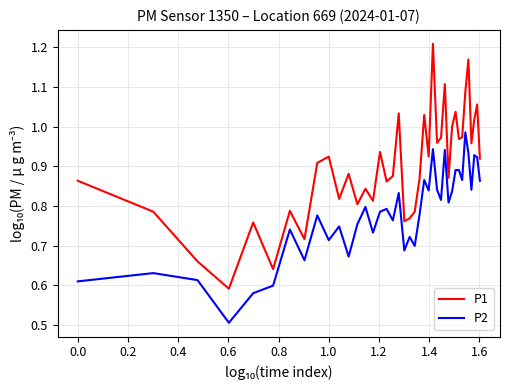

True or false: P2 and P1 intersect in this chart.

False